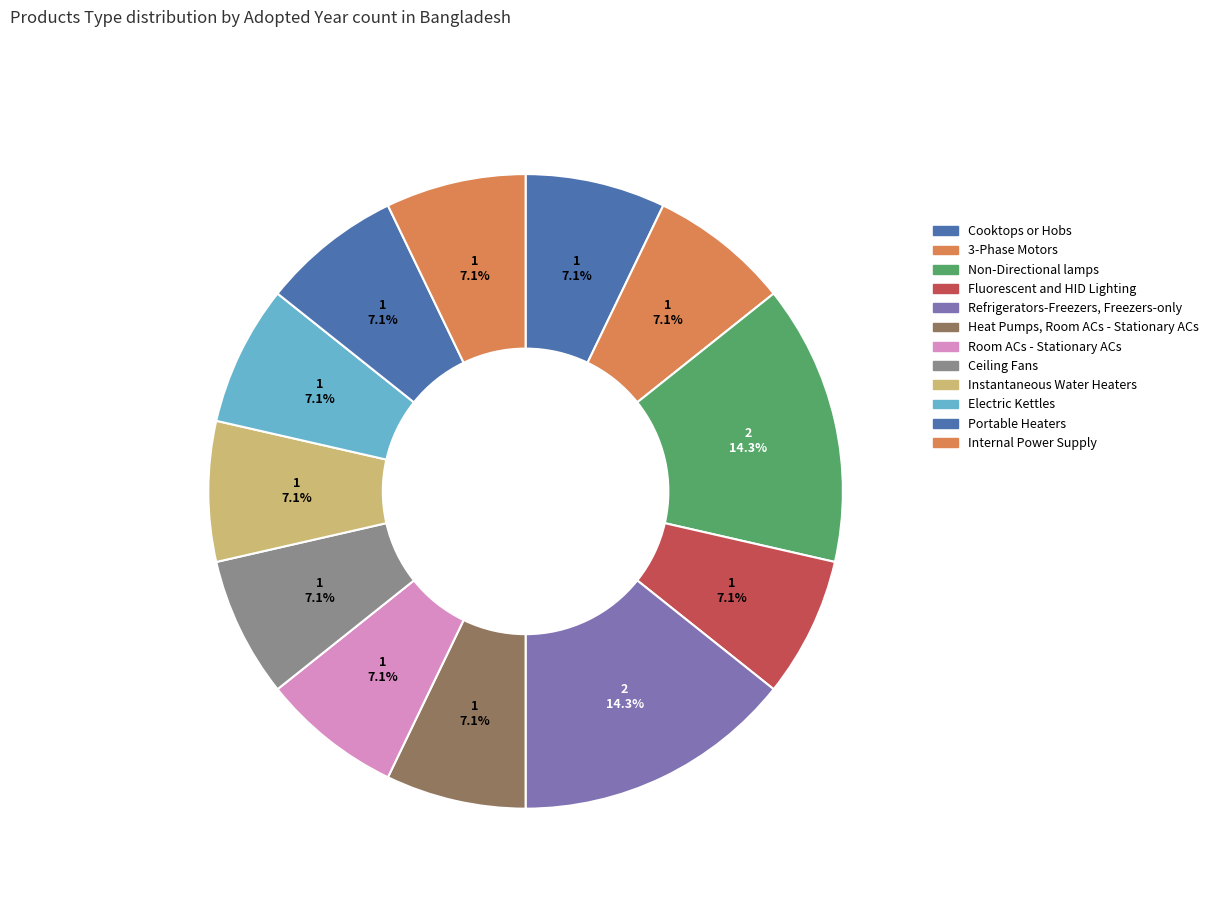

Which slice is the largest?

Non-Directional lamps